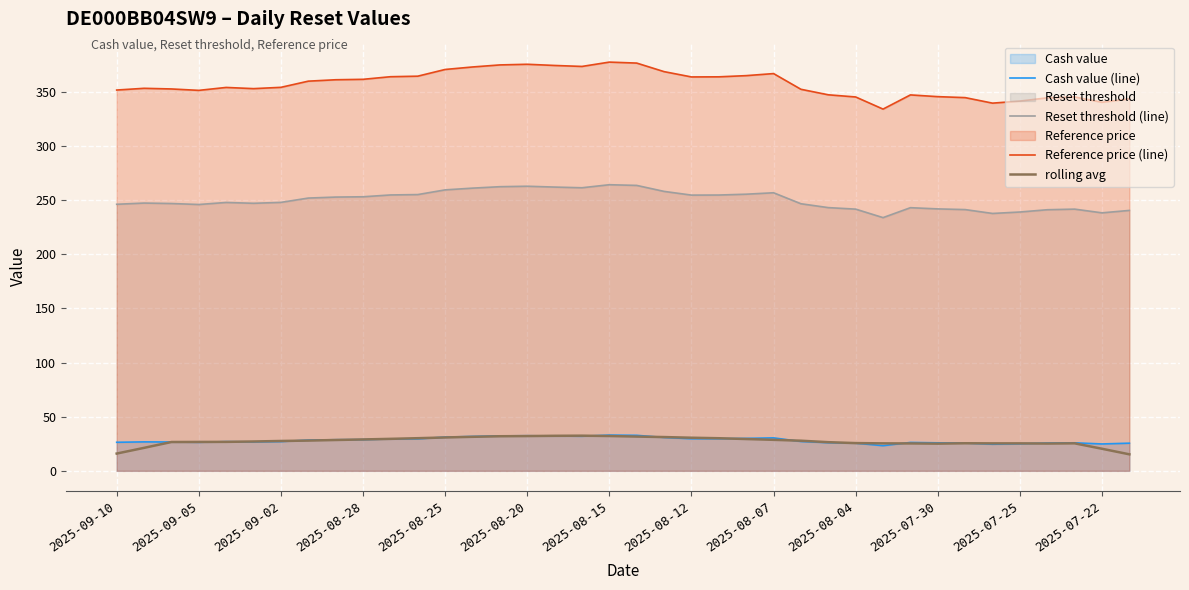

What is the minimum value shown in the chart?

15.3